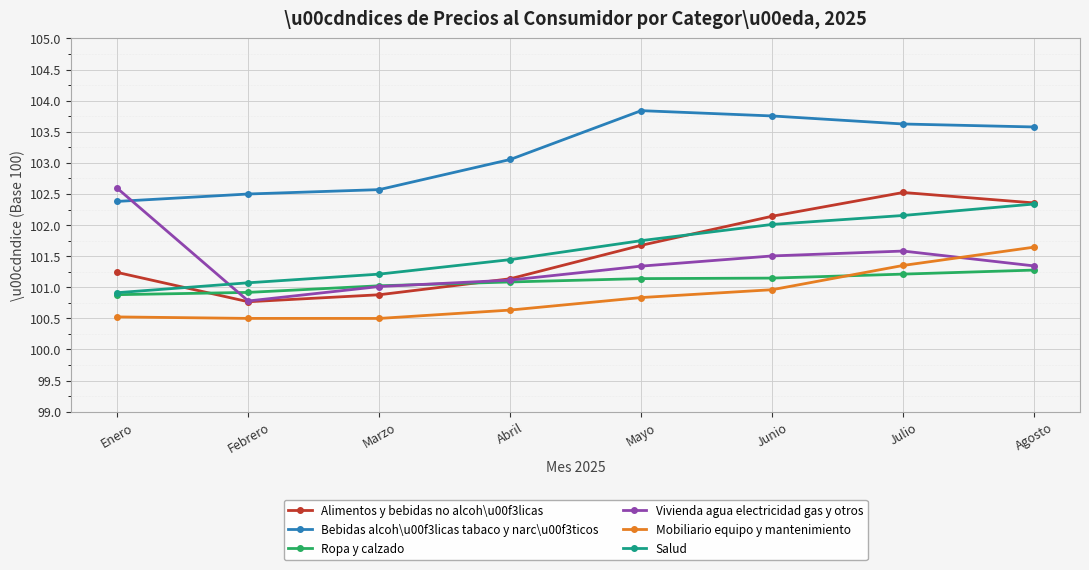

The Salud series shows 102.3 at Agosto. True or false?

True